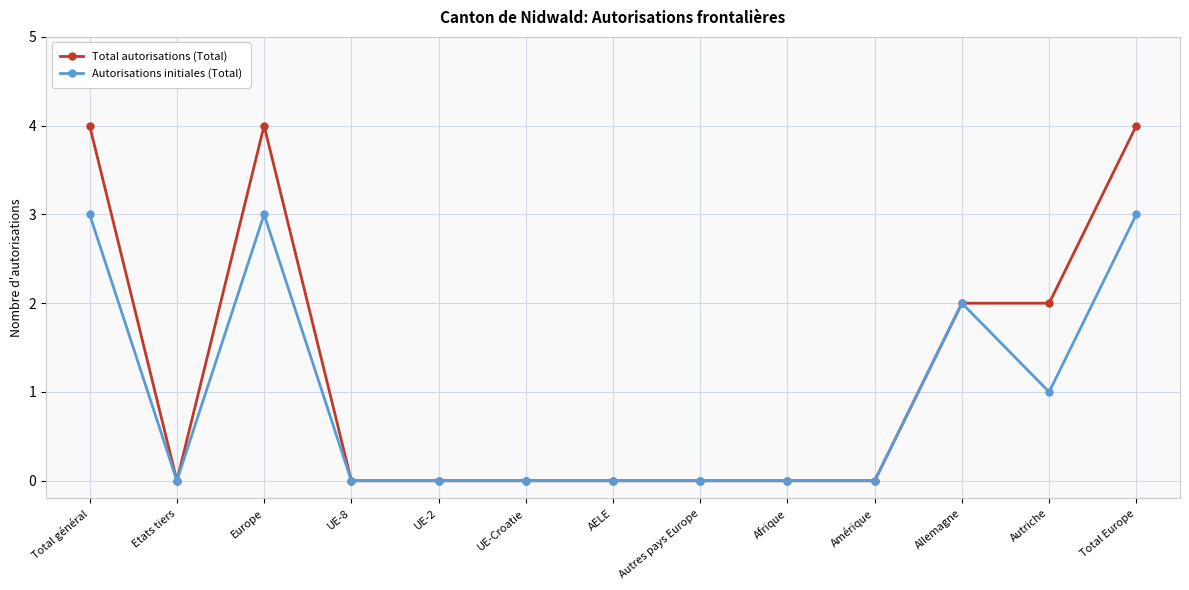

Which series has the largest range (max minus min)?

Total autorisations (Total)